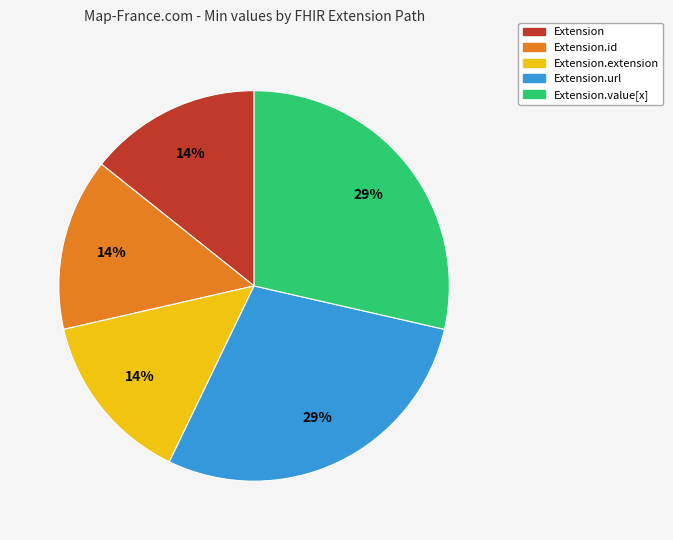

Is there any slice that represents more than half of the pie?

No